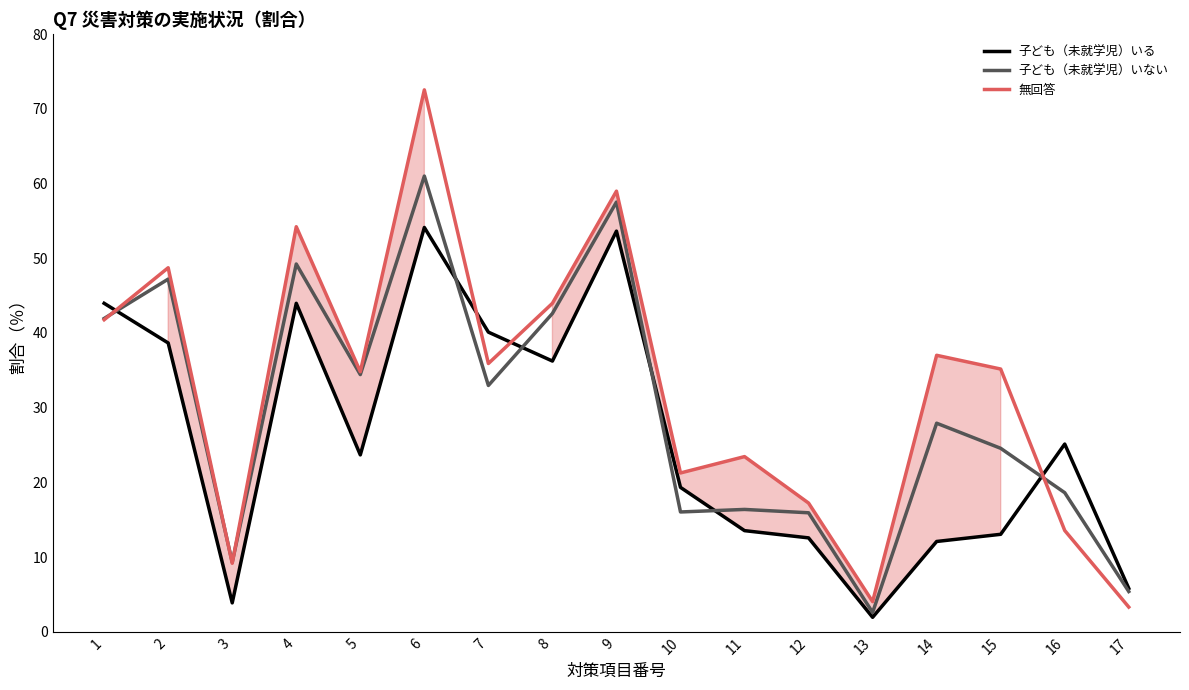

True or false: 子ども（未就学児）いる has a value of 36.2 at 8.

True